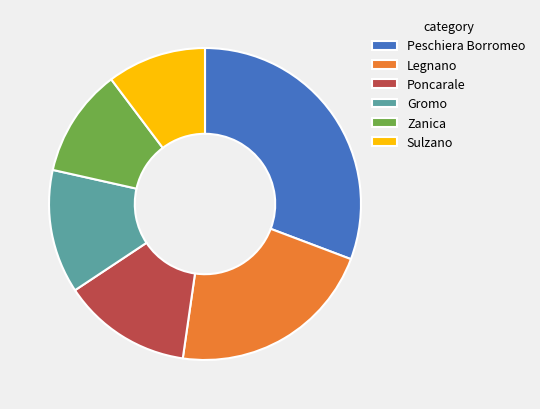

Combined, do Sulzano and Peschiera Borromeo account for over 50%?

No